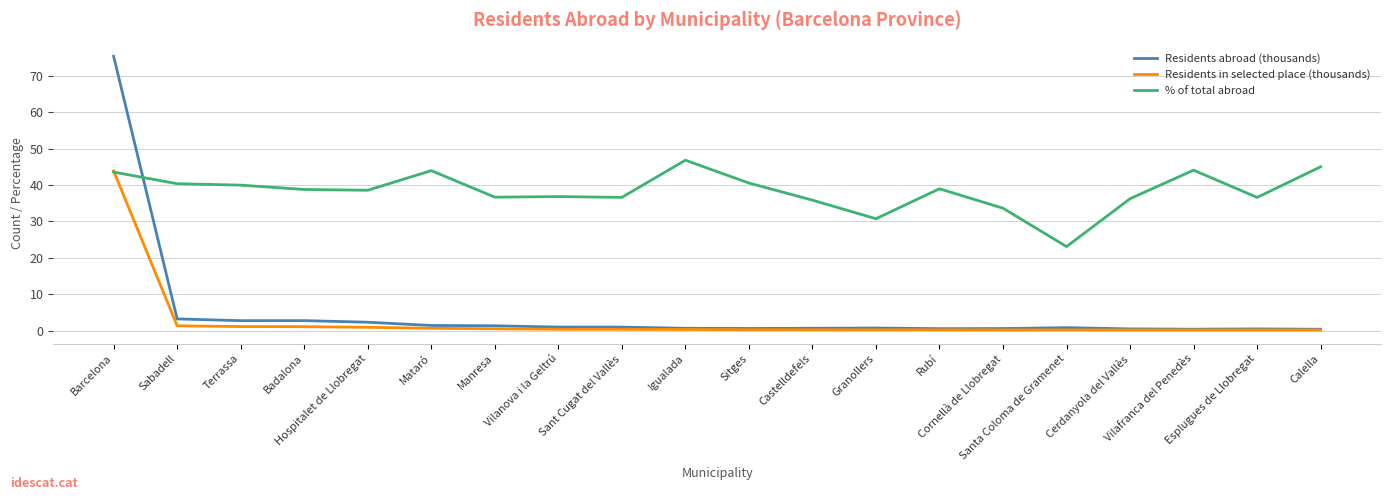

What is the greatest value displayed?

75.4